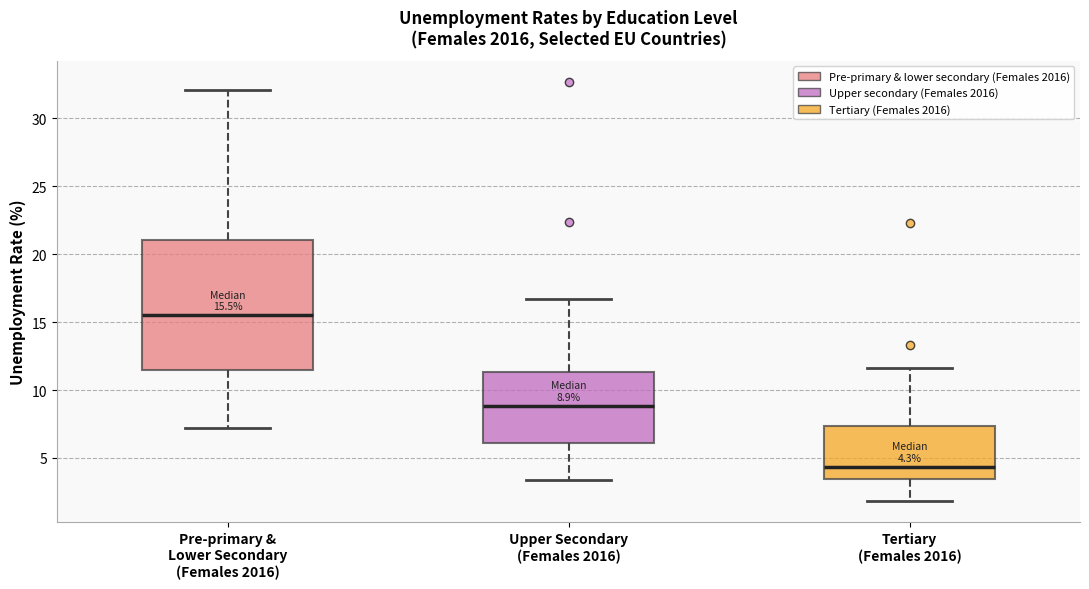

Which box has the lowest median line?

Tertiary (Females 2016)